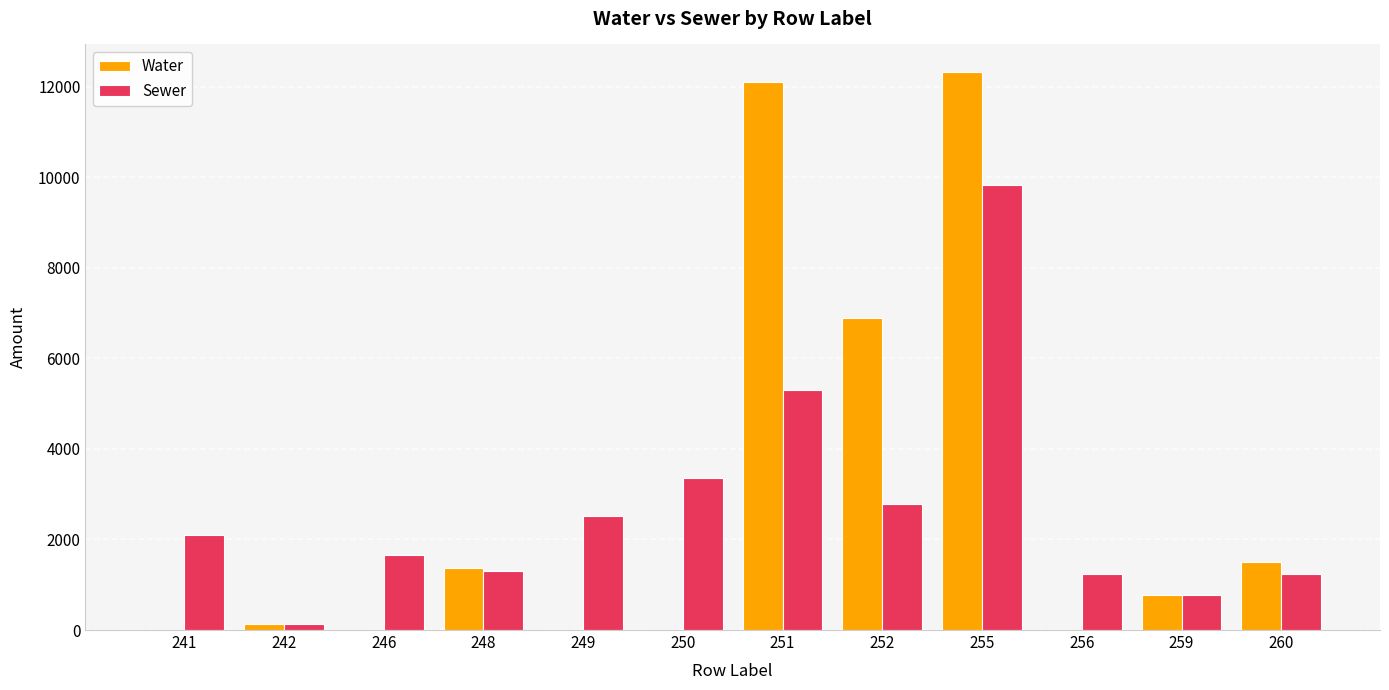

What is the average value of the Water series?

2925.1